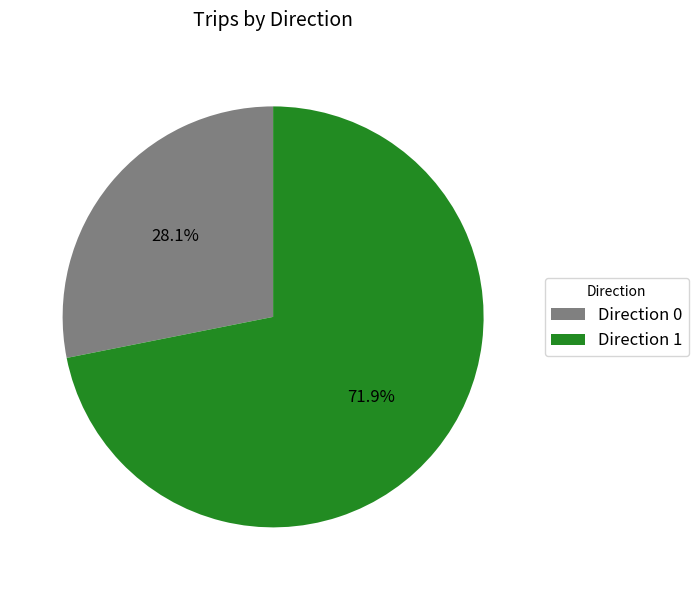

Which has a higher value, Direction 1 or Direction 0?

Direction 1